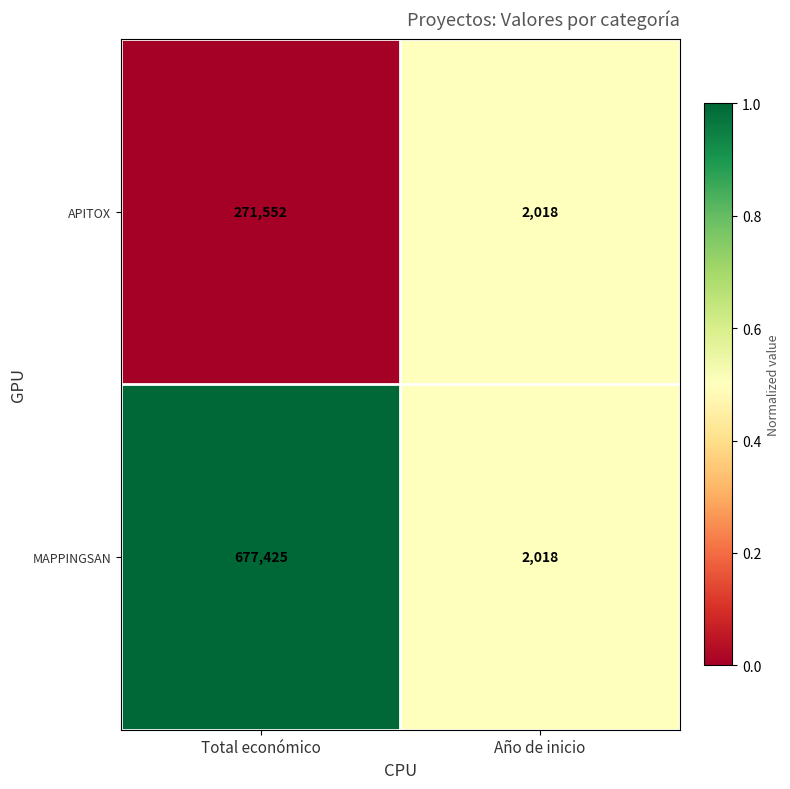

Which series has the largest range (max minus min)?

MAPPINGSAN